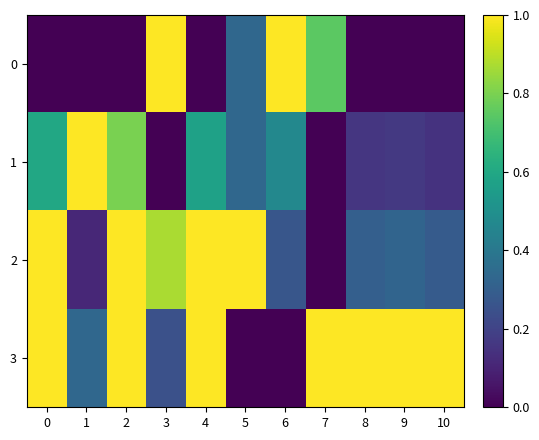

Which has a higher value, 7 or 9?

7